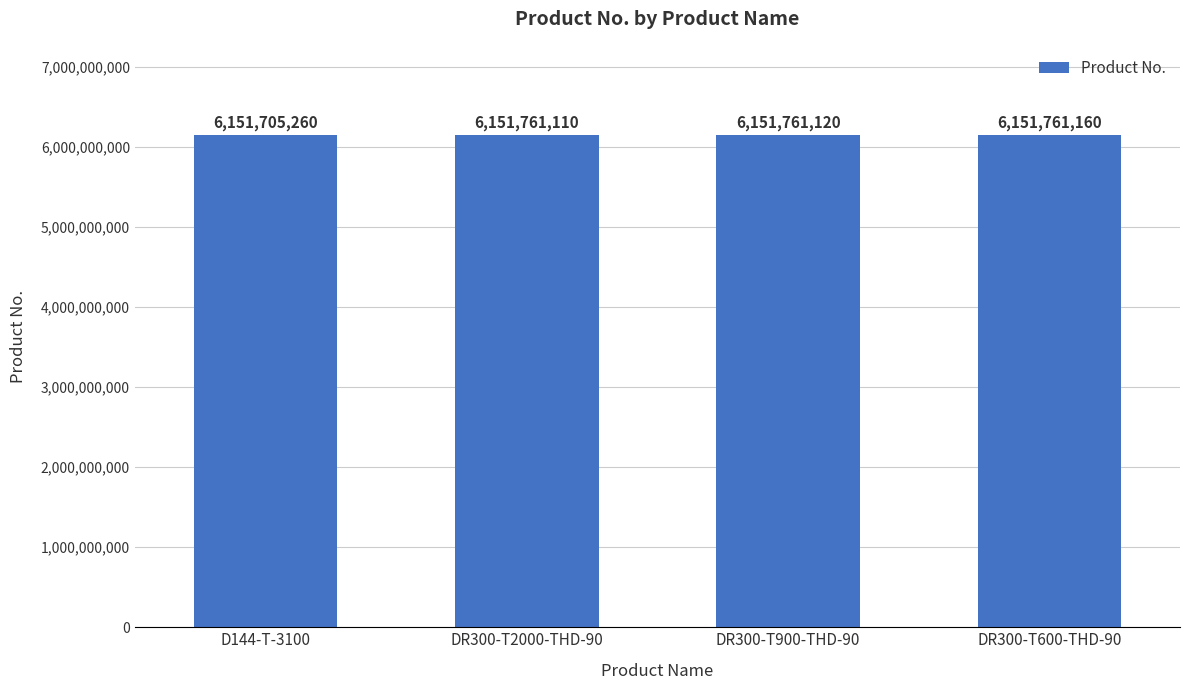

The chart shows a value of 6151761110 at DR300-T2000-THD-90. True or false?

True